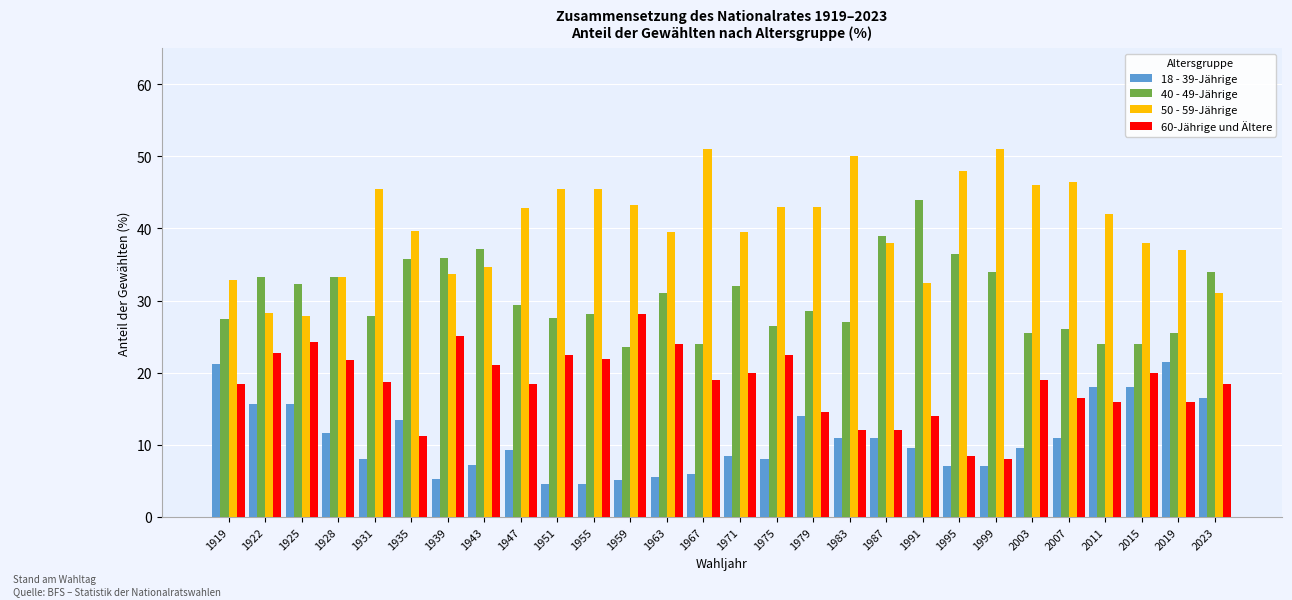

List the series in order of their peak value, lowest first.

18 - 39-Jährige, 60-Jährige und Ältere, 40 - 49-Jährige, 50 - 59-Jährige